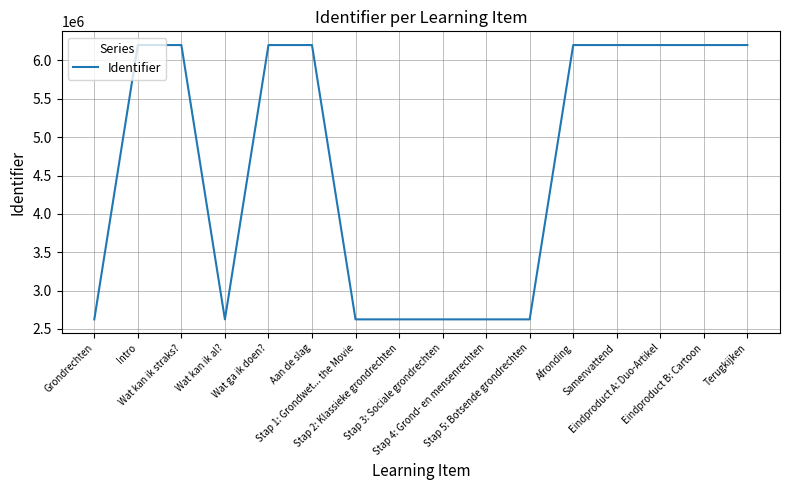

What is the smallest value displayed?

2624612